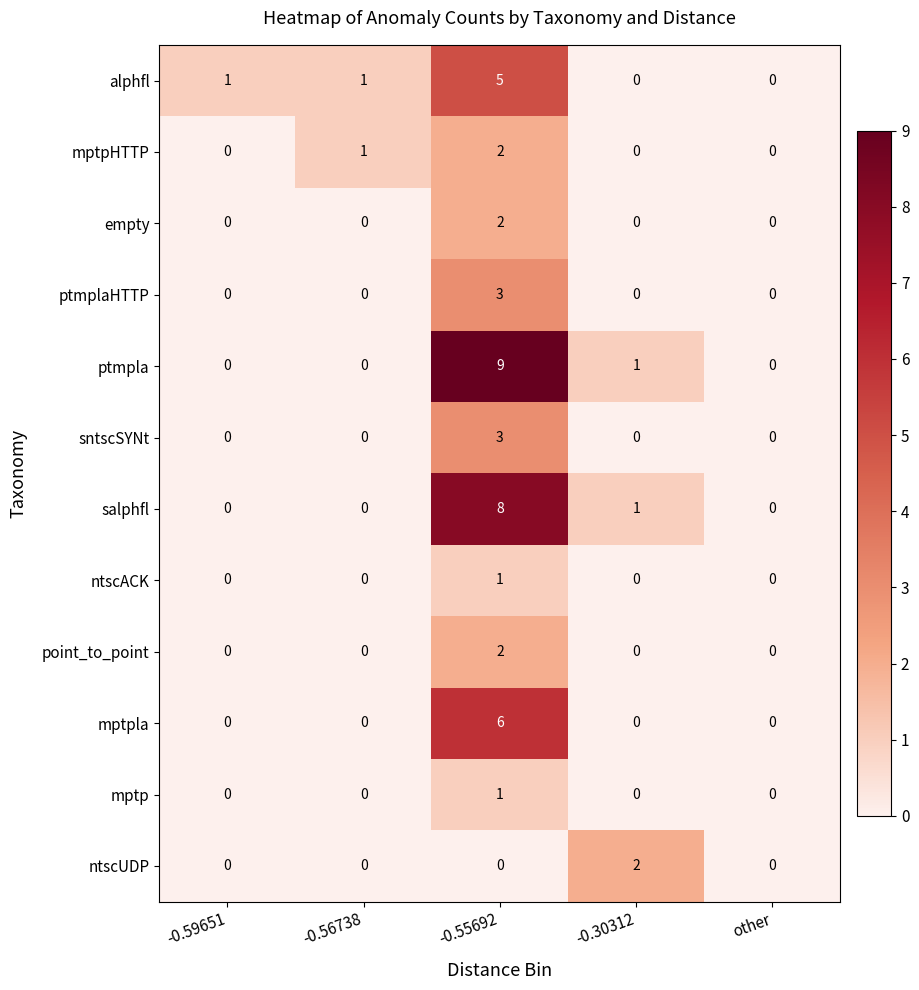

Which label corresponds to the largest value in the chart?

-0.55692